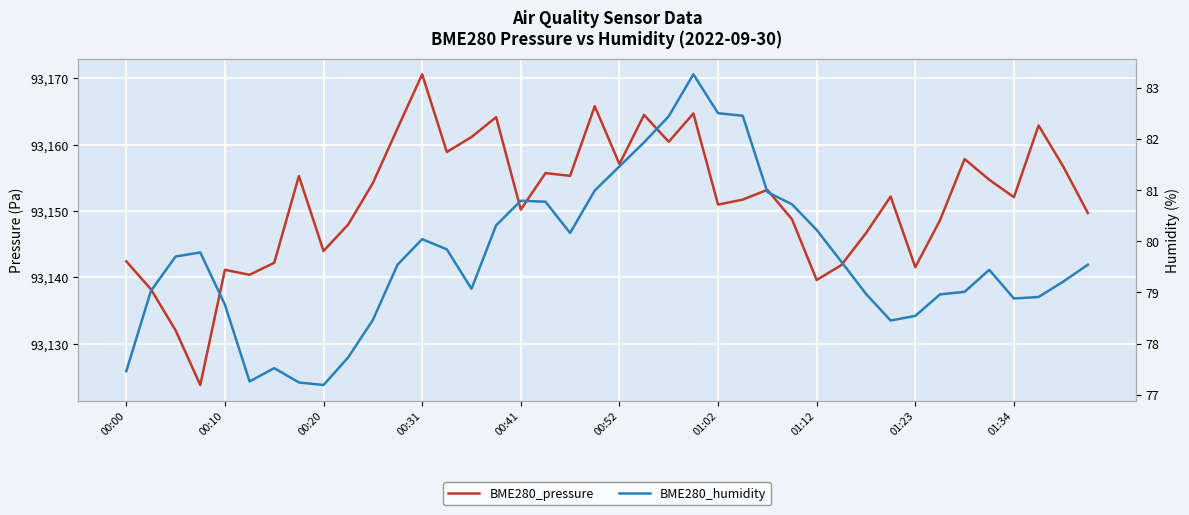

How many data points in BME280_pressure are above 93152?

21